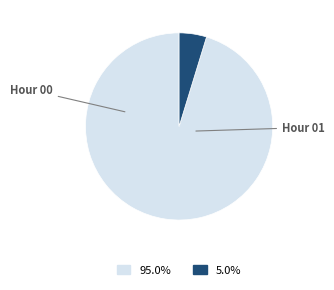

Is there a majority slice in this chart?

Yes